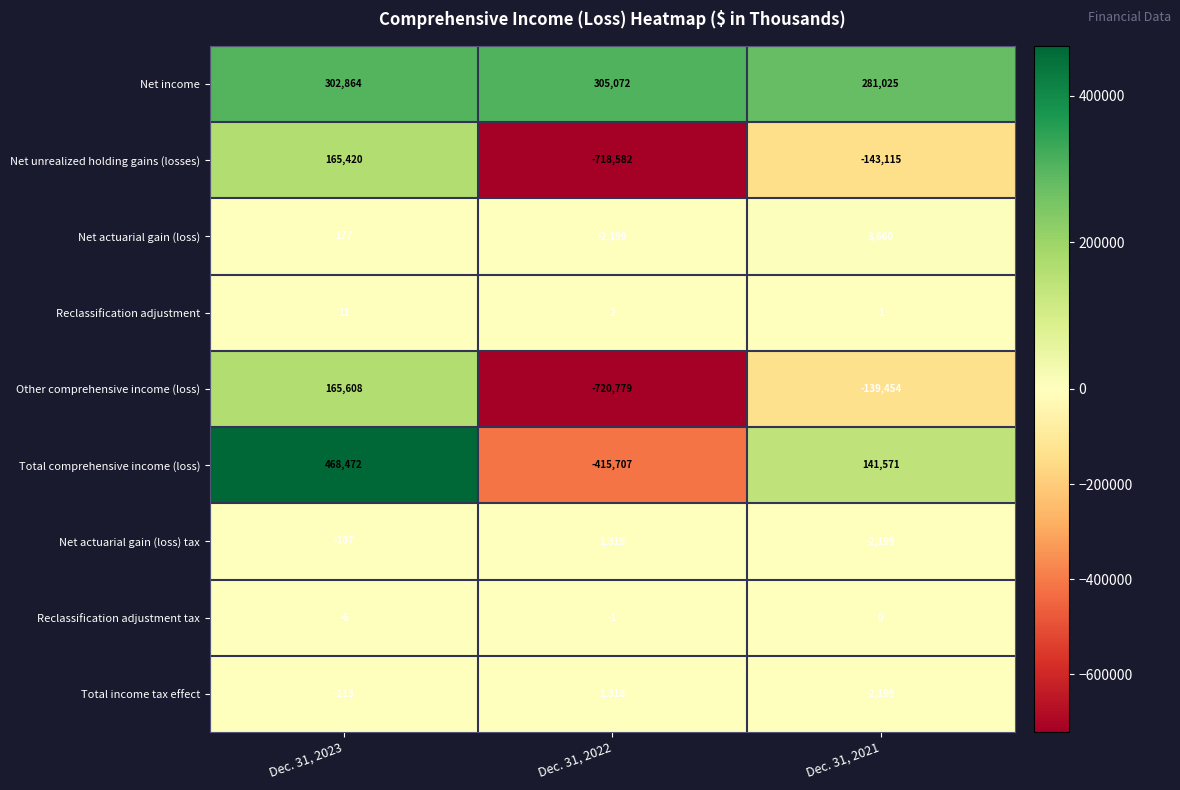

What is the total value across all series at Dec. 31, 2022?

-1549557